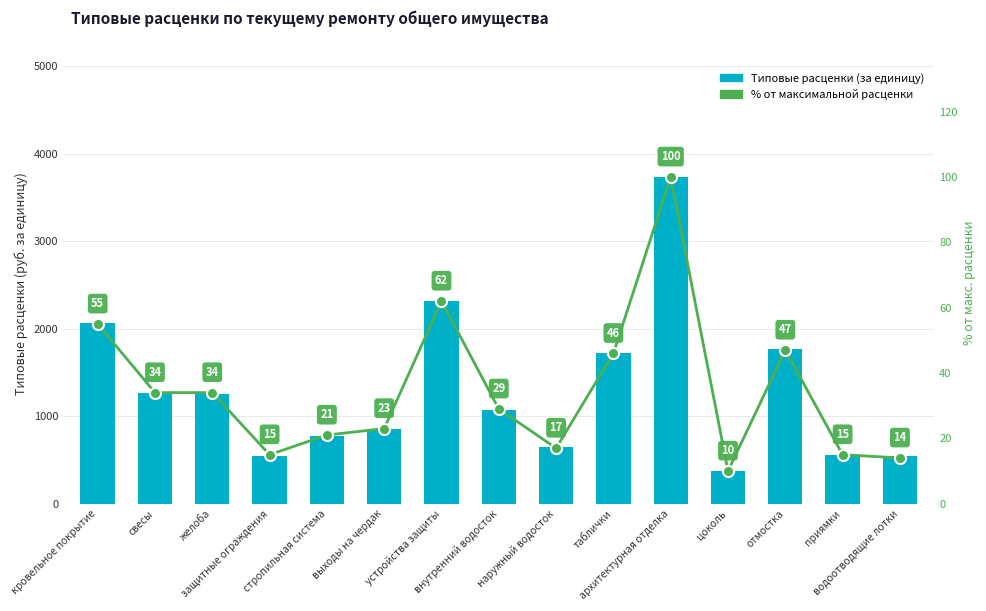

The value of Типовые расценки (за единицу) at желоба is 1256.0. True or false?

True